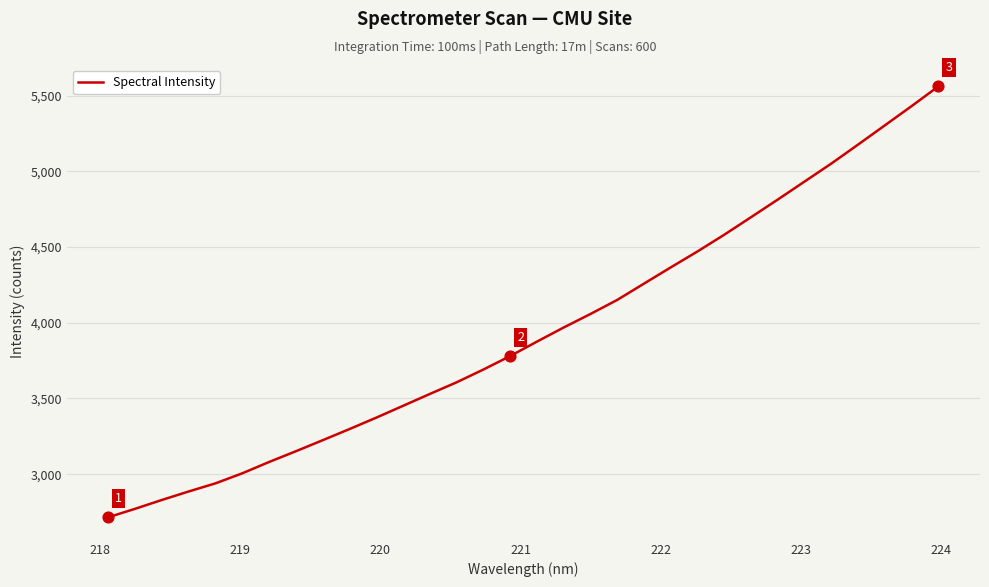

What is the difference between the maximum and minimum values?

2846.2